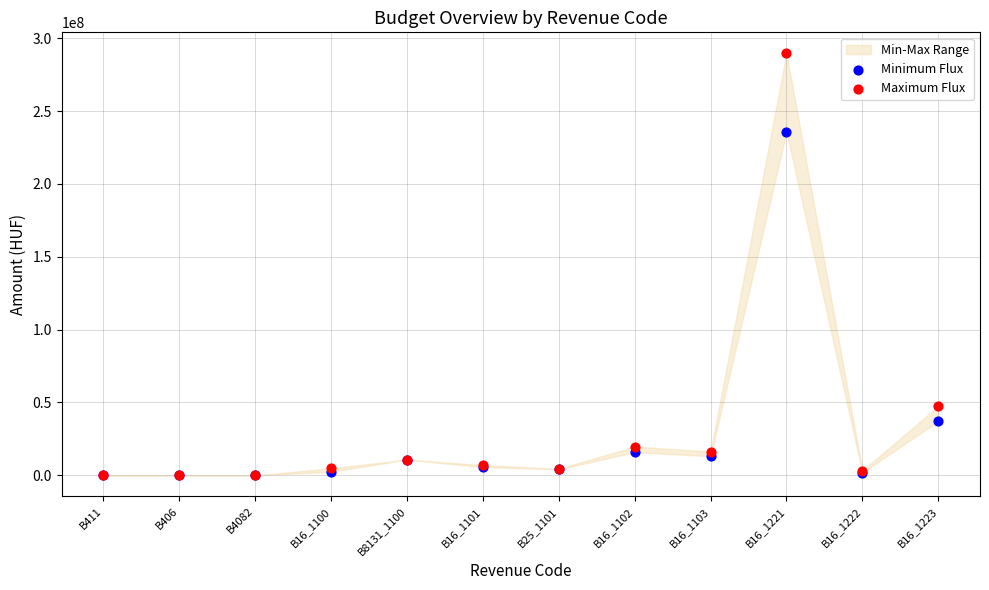

In the Maximum Flux series, what Y value is closest to 144768431?

47502672